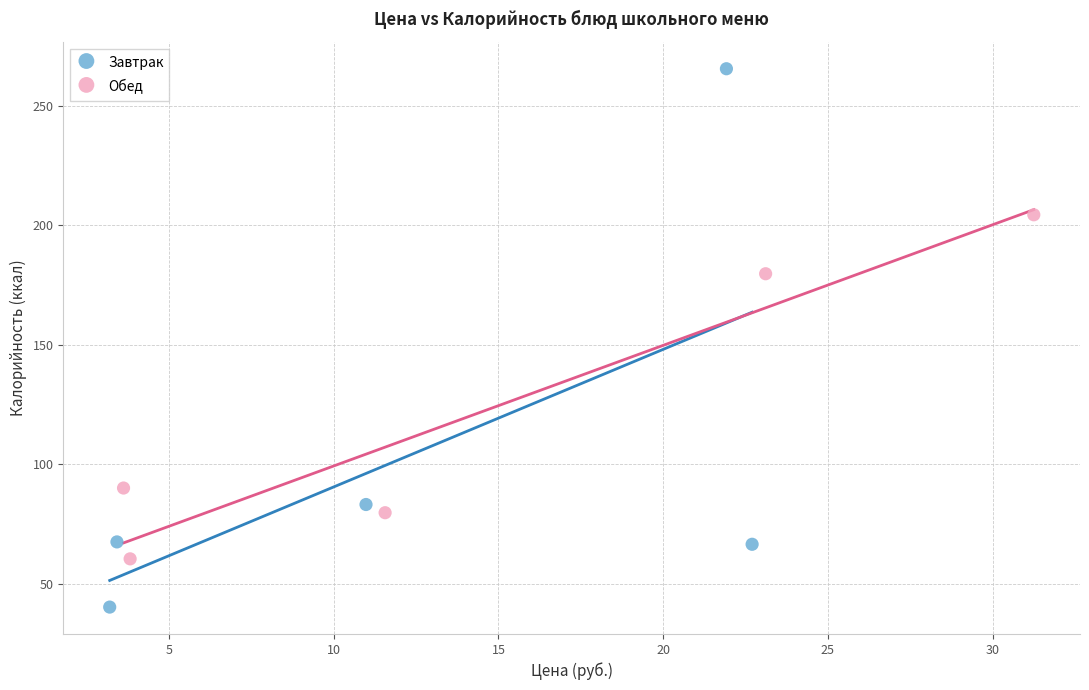

Which series reaches the maximum Y coordinate?

Завтрак